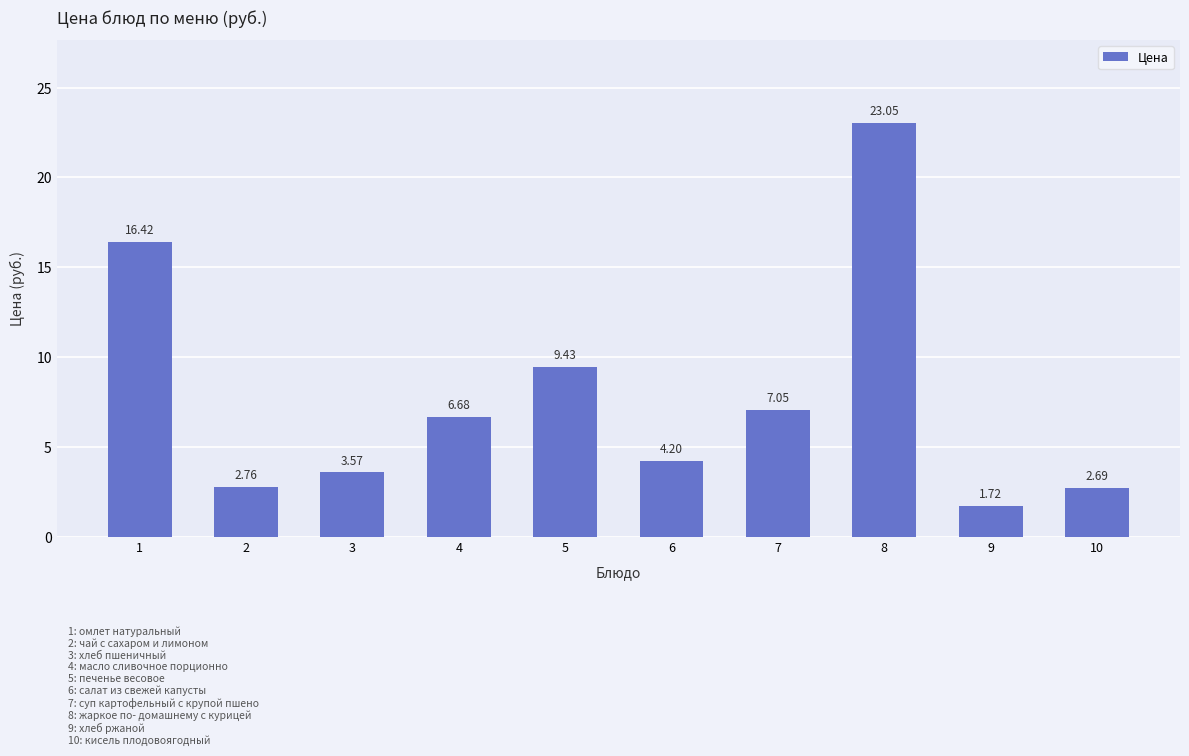

Is it true that the value at 8 is 12.9?

False